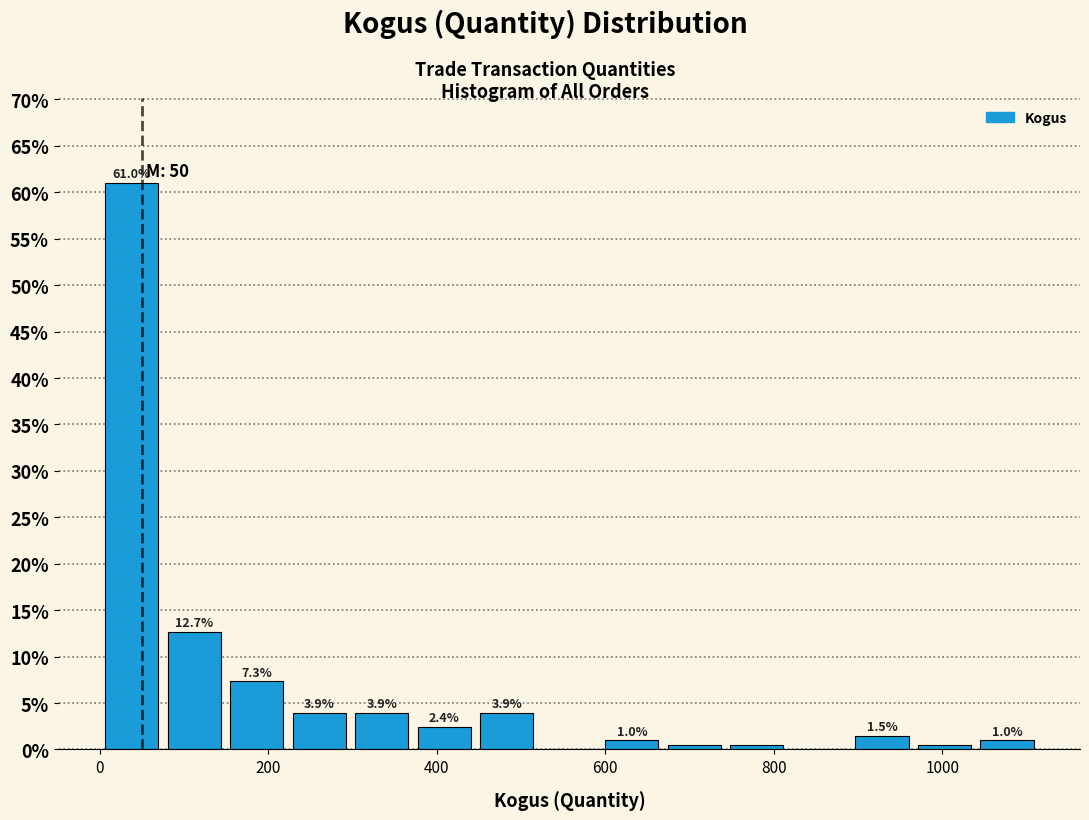

Around what value on the x-axis is the tallest bar? Give the approximate position of its centre, as read against the axis.

40